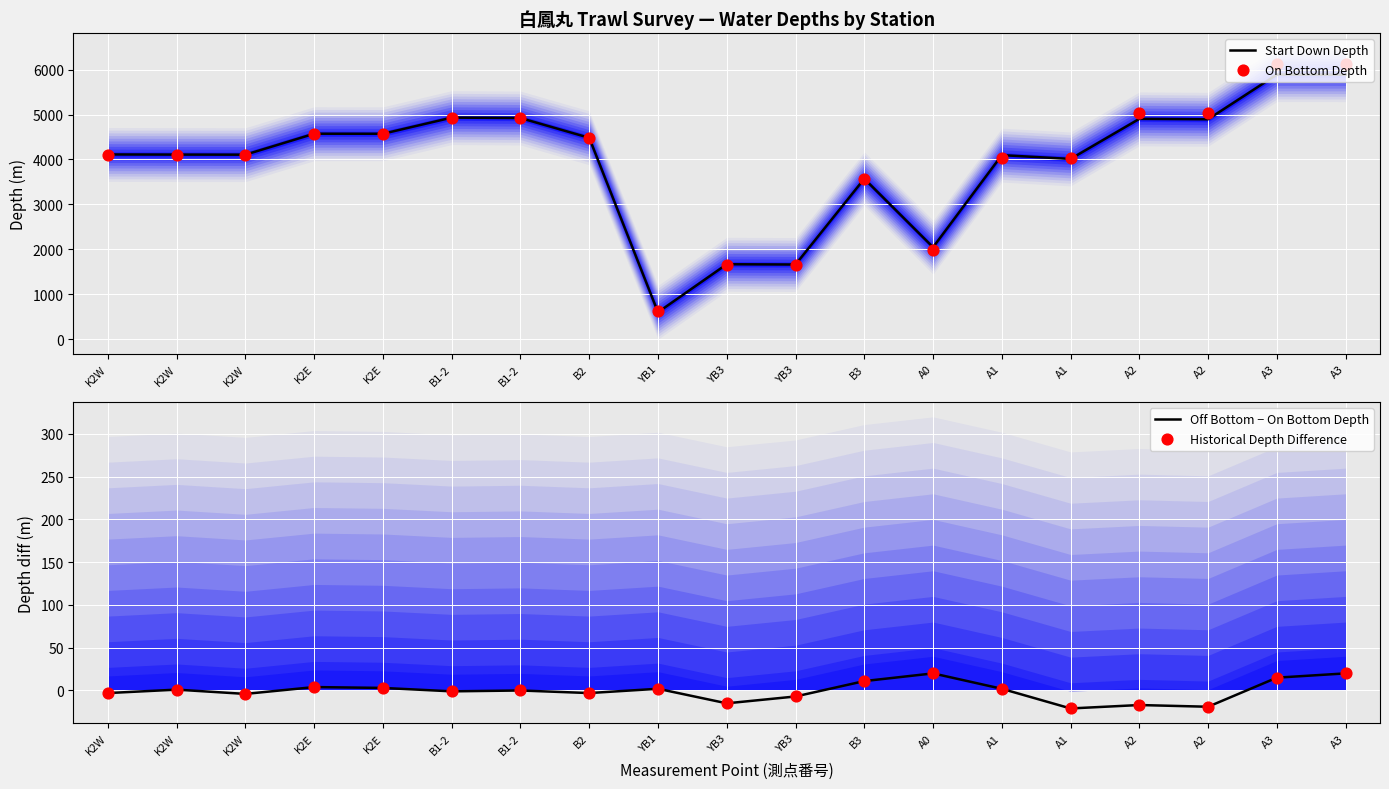

At which category is the sum across all series the highest?

A3